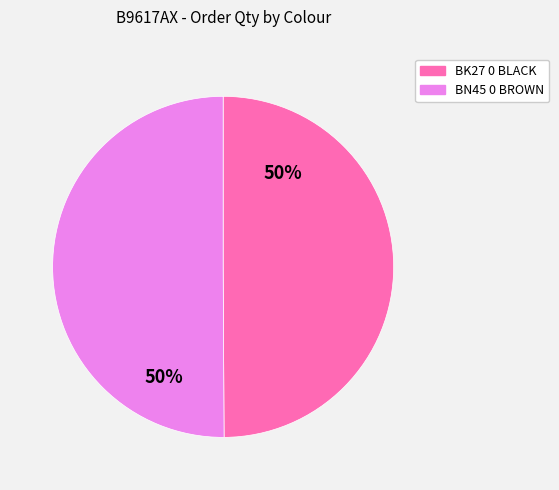

To the nearest percent, what is the average slice percentage?

50%